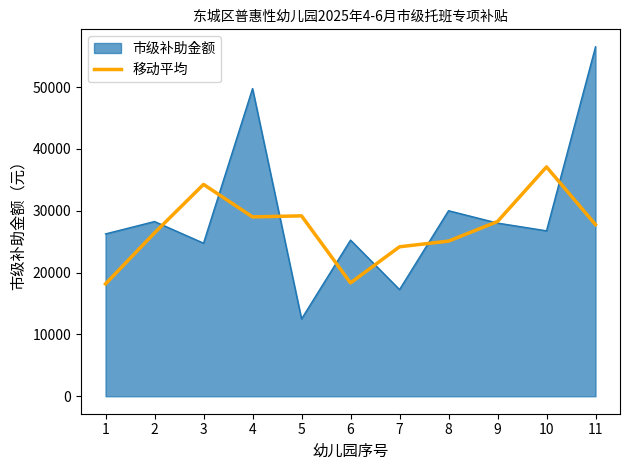

The value of 移动平均 at 8 is 38671.3. True or false?

False